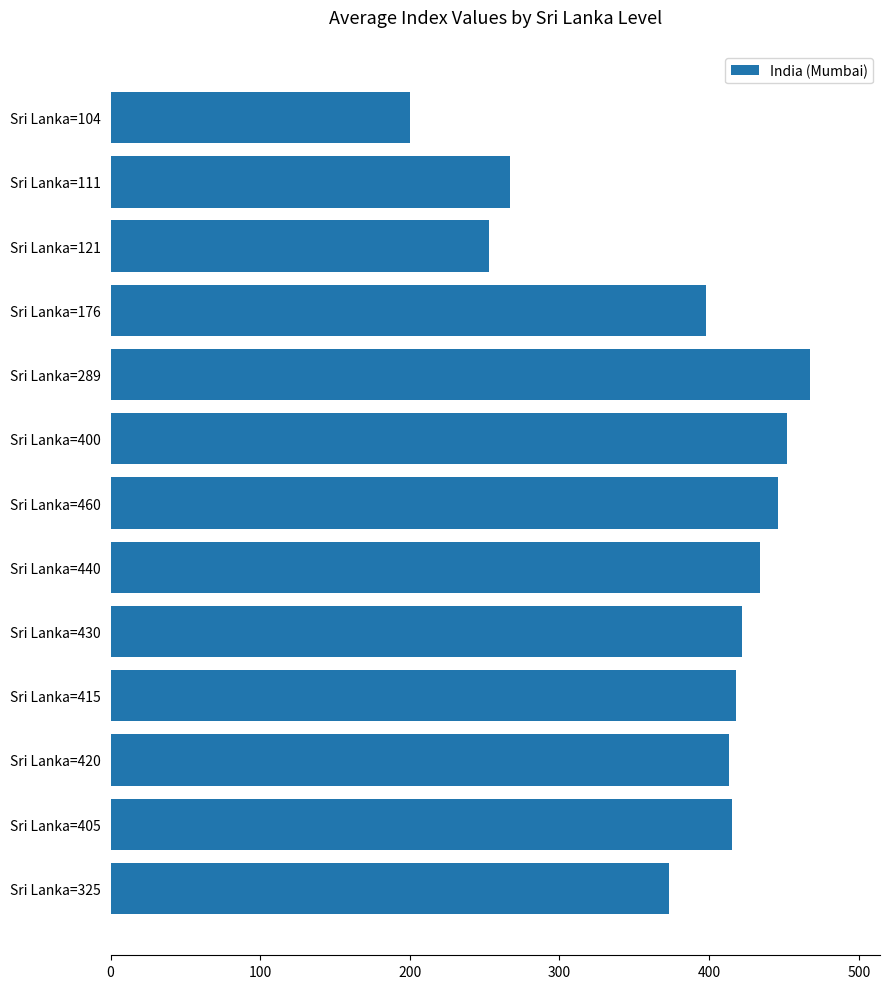

Does the chart contain any negative values?

No